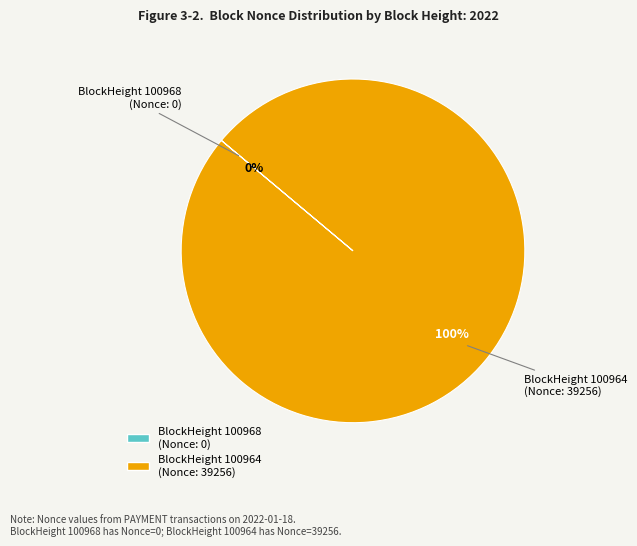

To the nearest percent, what is the difference between the largest and smallest slice percentages?

100%